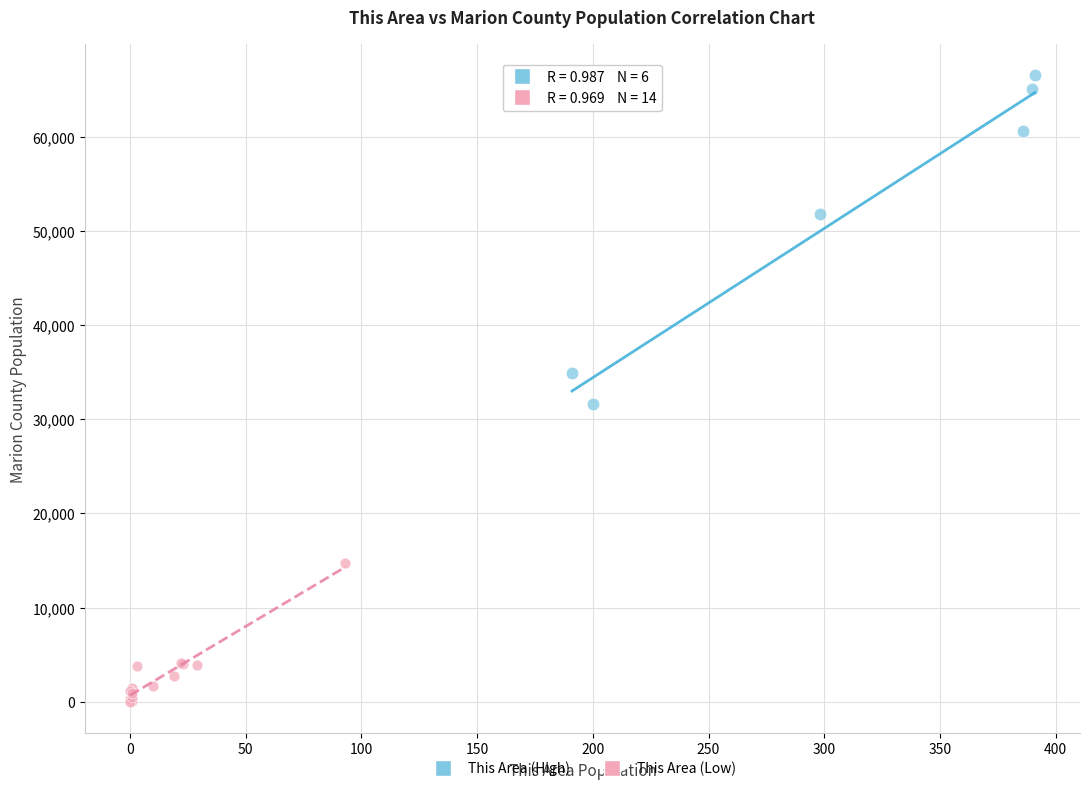

Which series contains the highest Y value?

This Area (High)